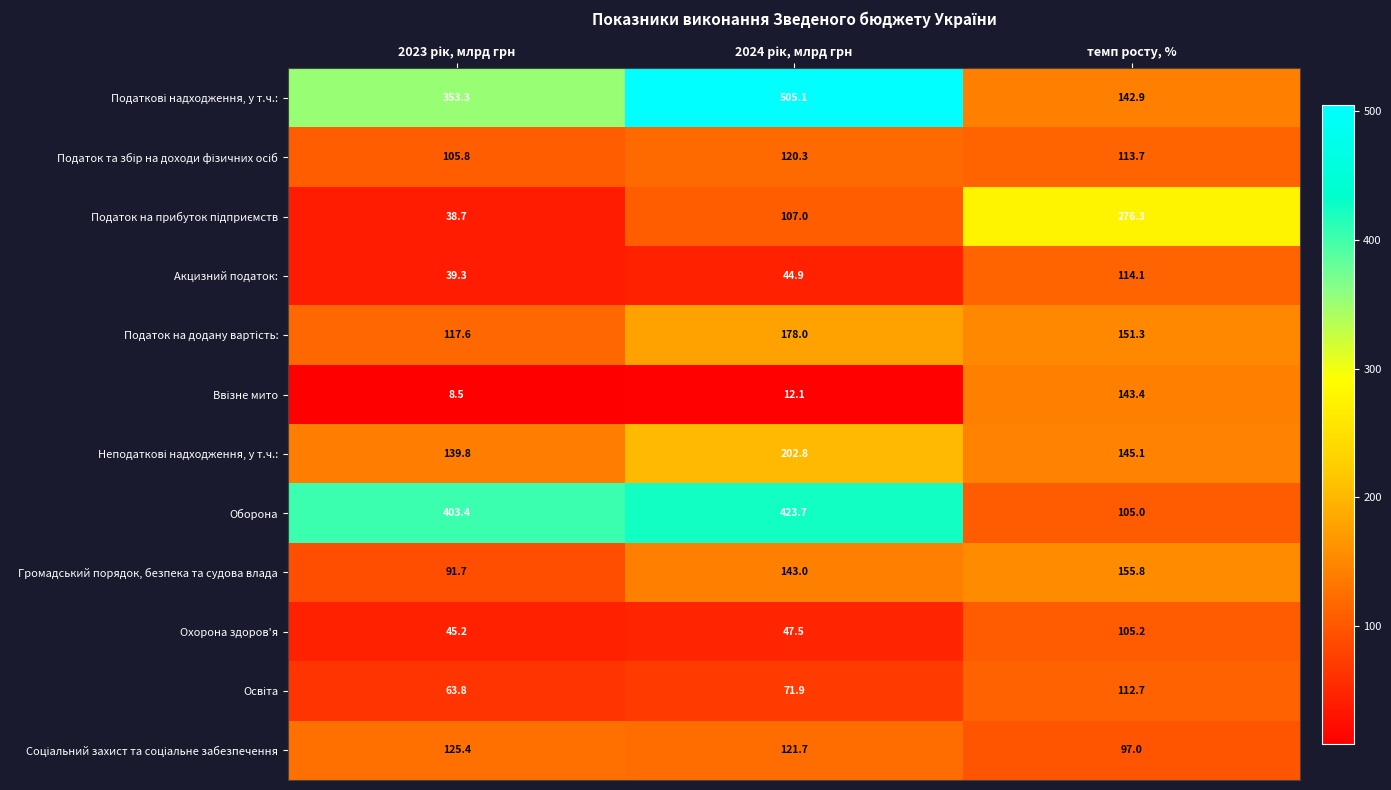

What is the total value across all series at темп росту, %?

1662.5